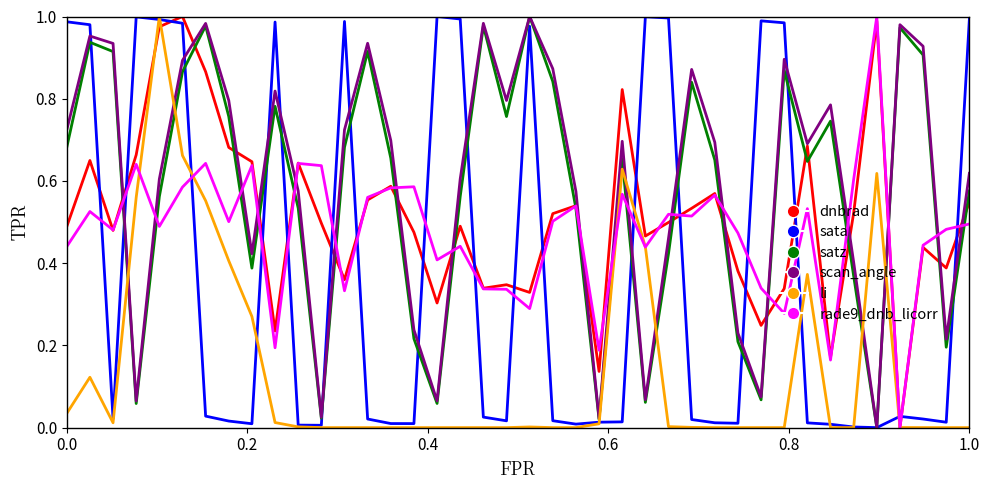

After their last crossing, which series has the higher values: dnbrad or sata?

sata